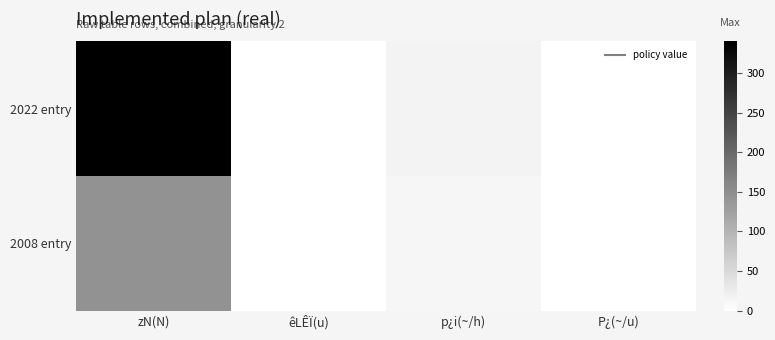

Reading left to right, list all the values displayed in this chart.

2022 entry: zN(N)=340.0	êLÊÏ(u)=0.1	p¿i(~/h)=17.0	P¿(~/u)=0.1
2008 entry: zN(N)=145.0	êLÊÏ(u)=0.1	p¿i(~/h)=13.0	P¿(~/u)=0.1